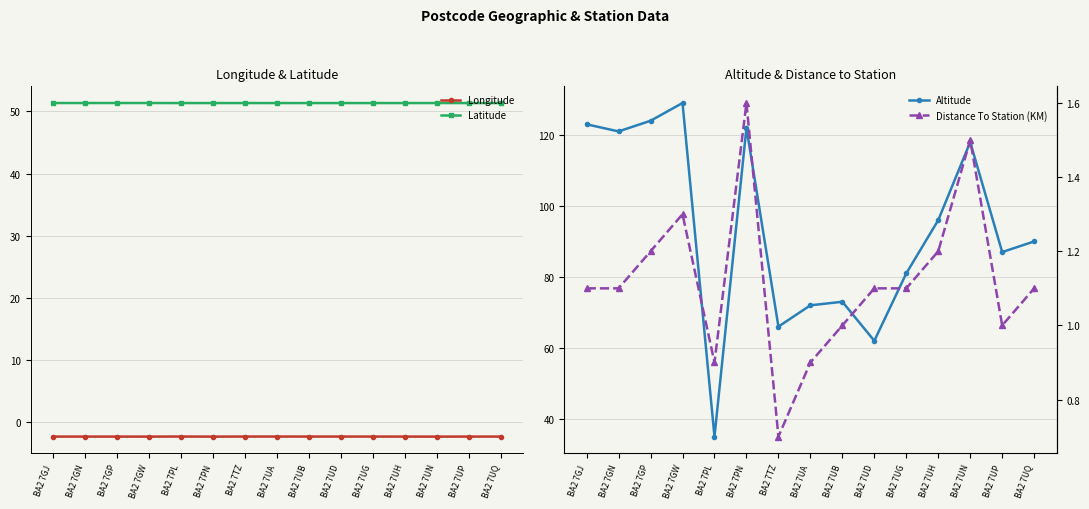

Is the value of Longitude at BA2 7UB greater than the value of Altitude at BA2 7PN?

No